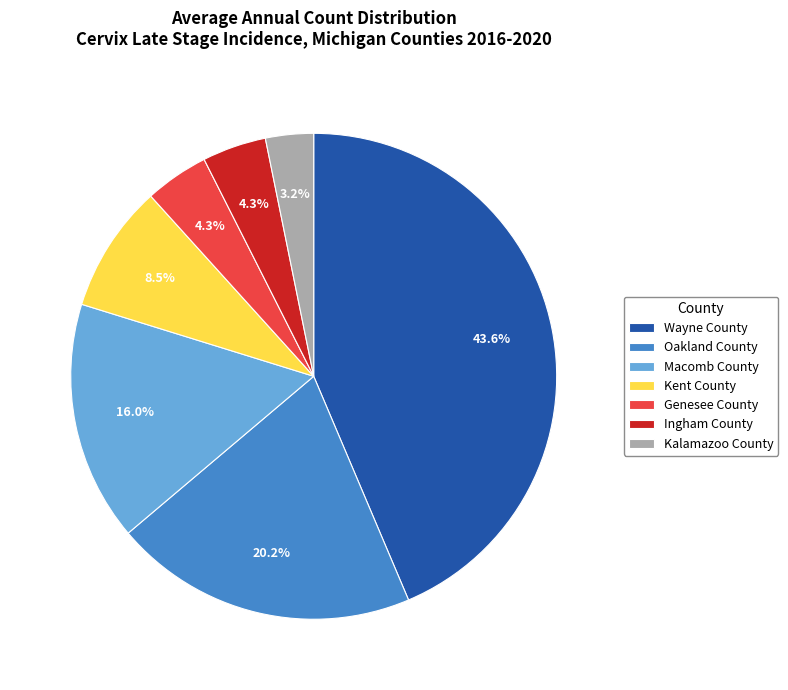

Which category has the biggest portion of the pie?

Wayne County